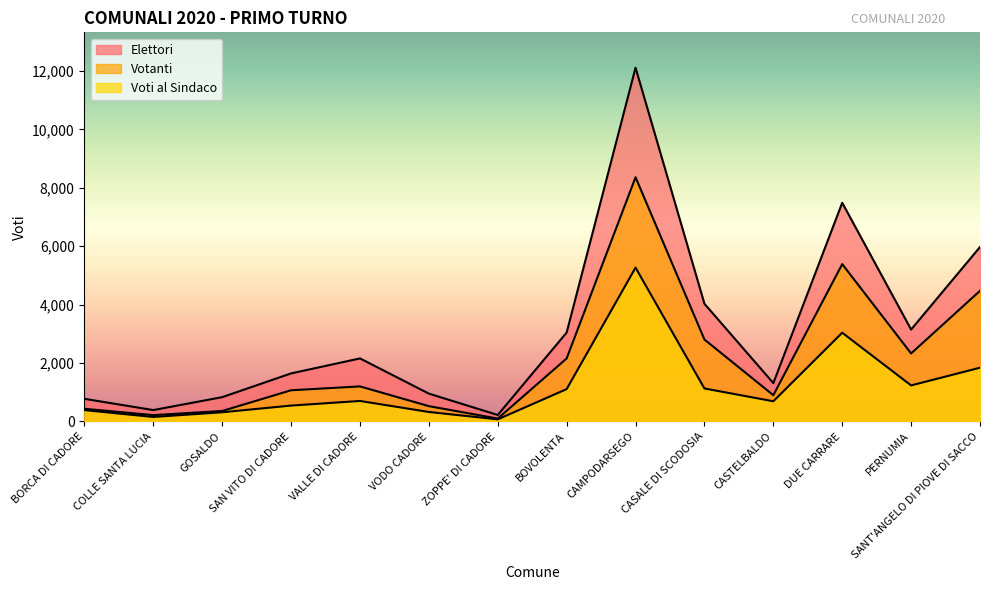

Which series changed the most between CASALE DI SCODOSIA and DUE CARRARE?

Elettori